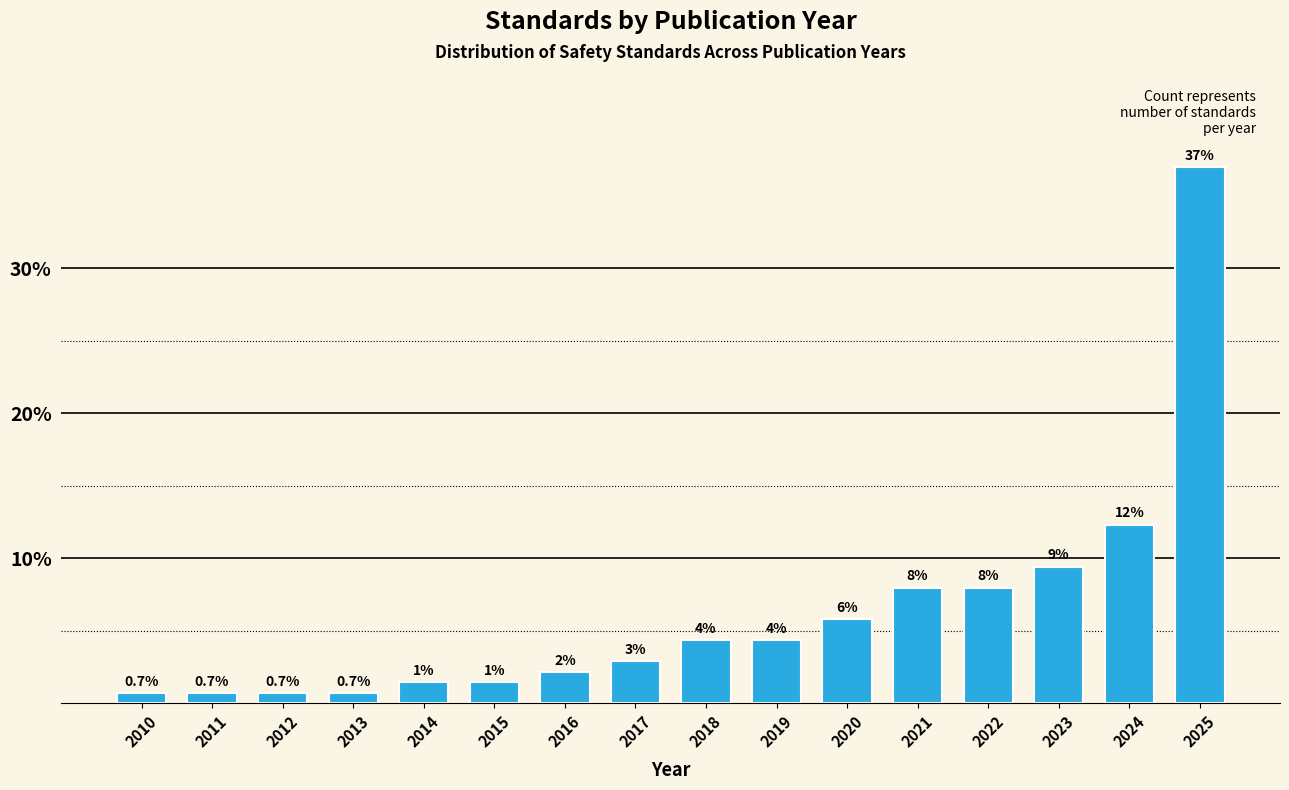

Are the bars horizontal?

No